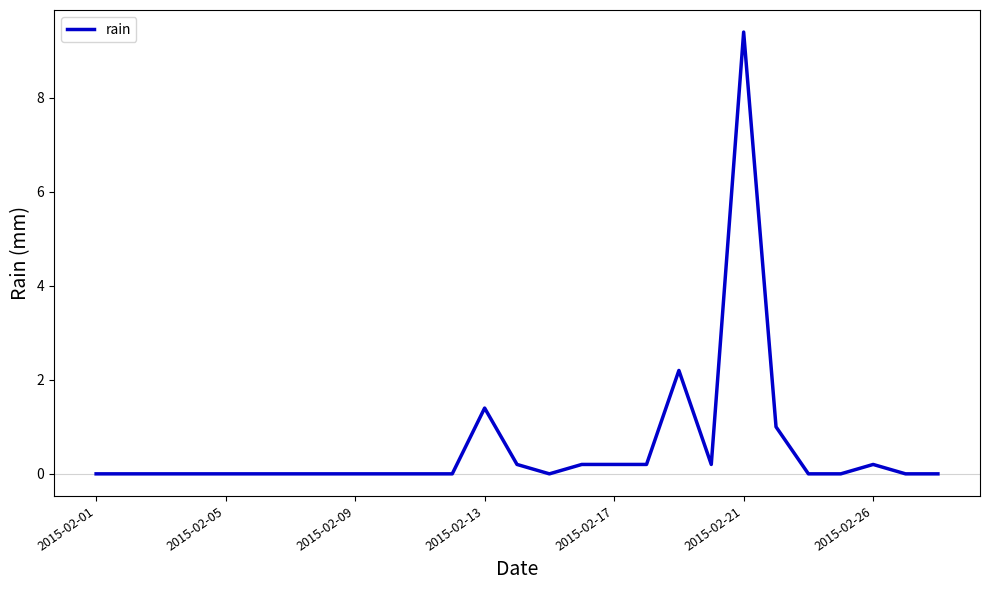

What is the greatest value displayed?

9.4